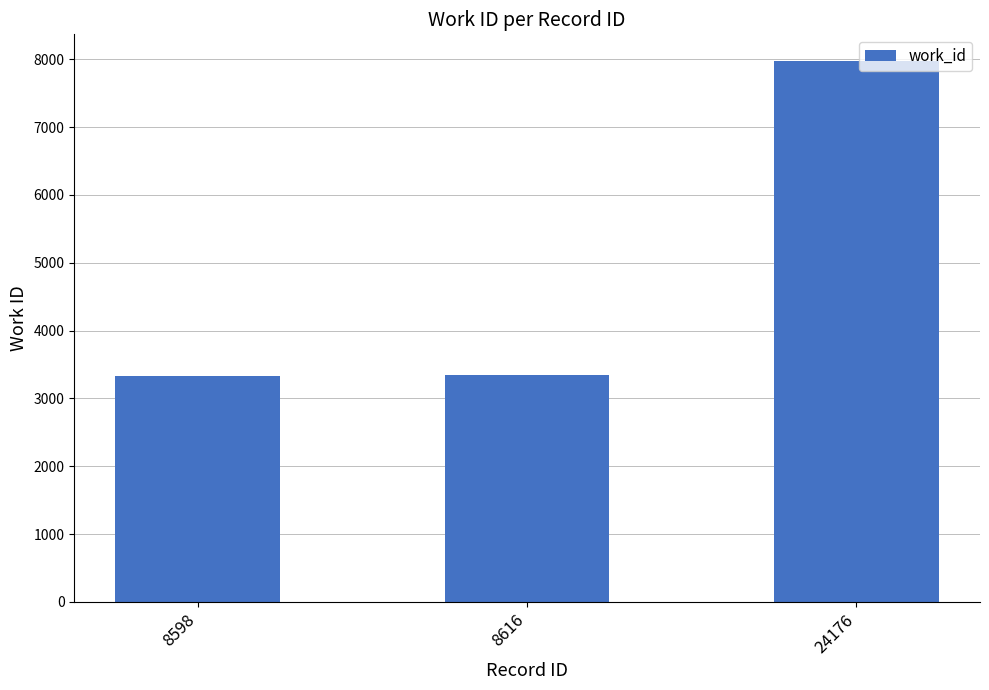

How many categories are shown in the chart?

3